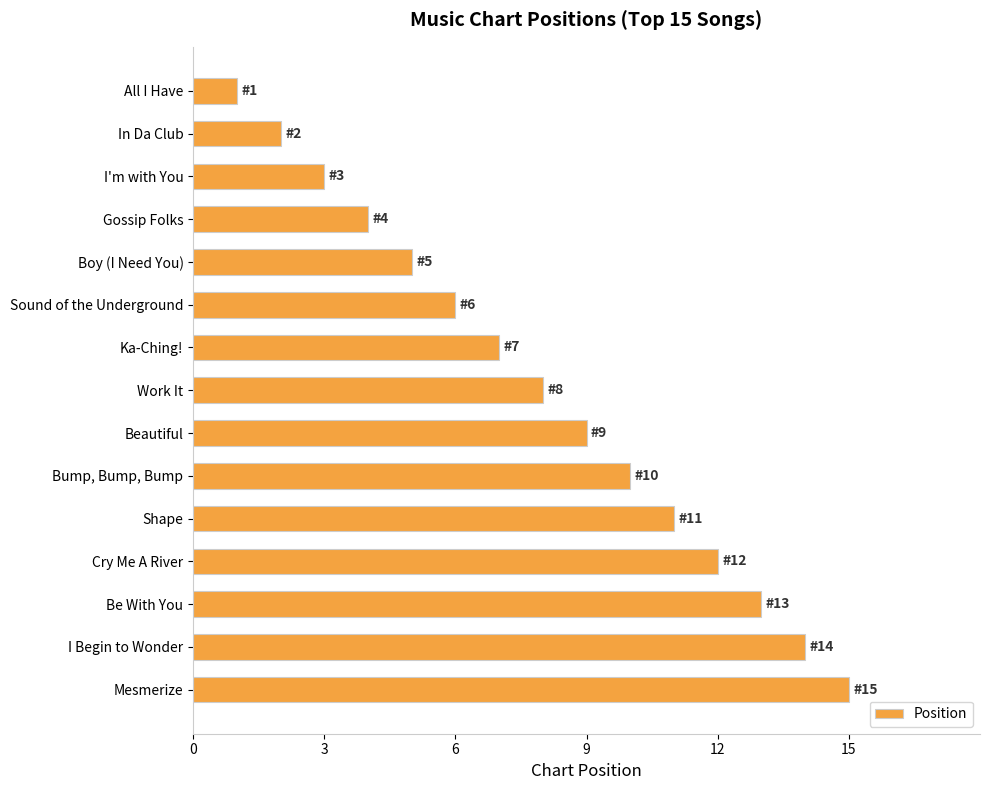

Rank the categories by value from highest to lowest.

Mesmerize, I Begin to Wonder, Be With You, Cry Me A River, Shape, Bump, Bump, Bump, Beautiful, Work It, Ka-Ching!, Sound of the Underground, Boy (I Need You), Gossip Folks, I'm with You, In Da Club, All I Have